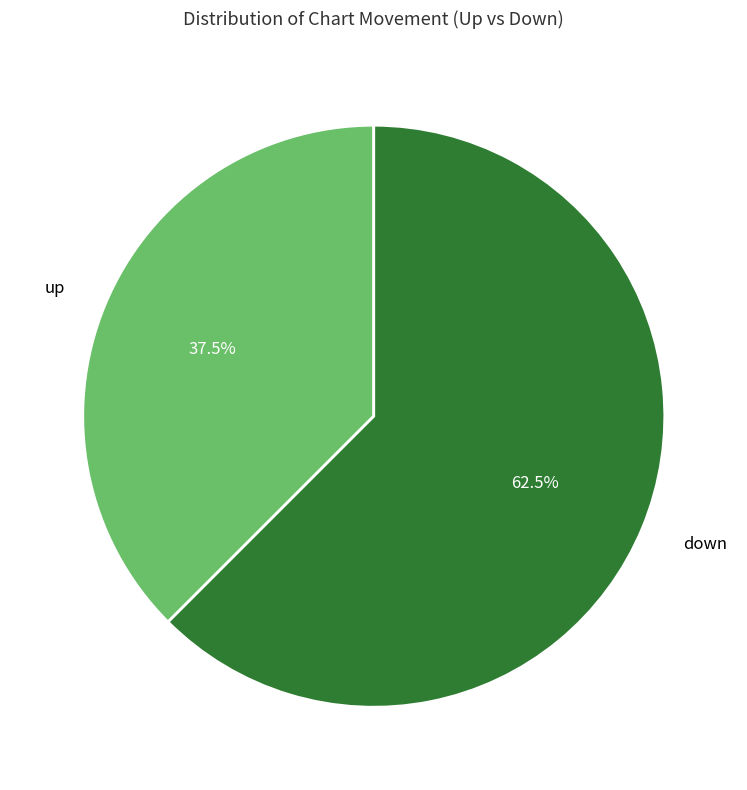

Do up and down together represent more than half of the pie?

Yes